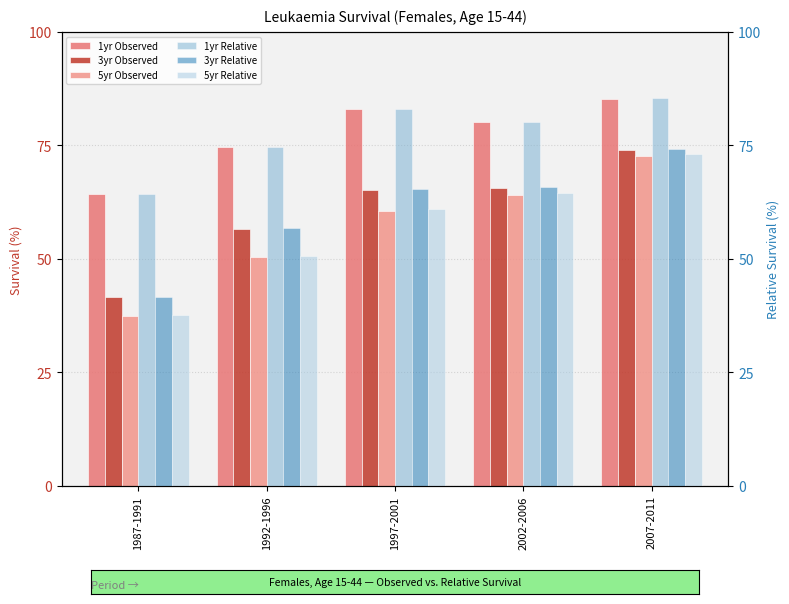

What is the maximum value for 3yr Observed?

73.9